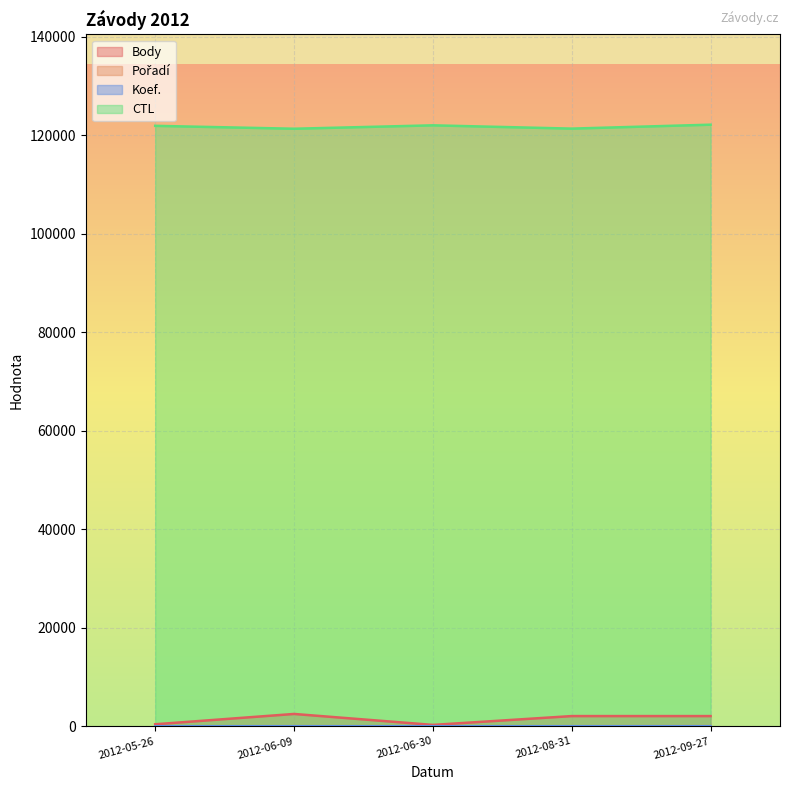

Which series has the widest spread of values?

Body